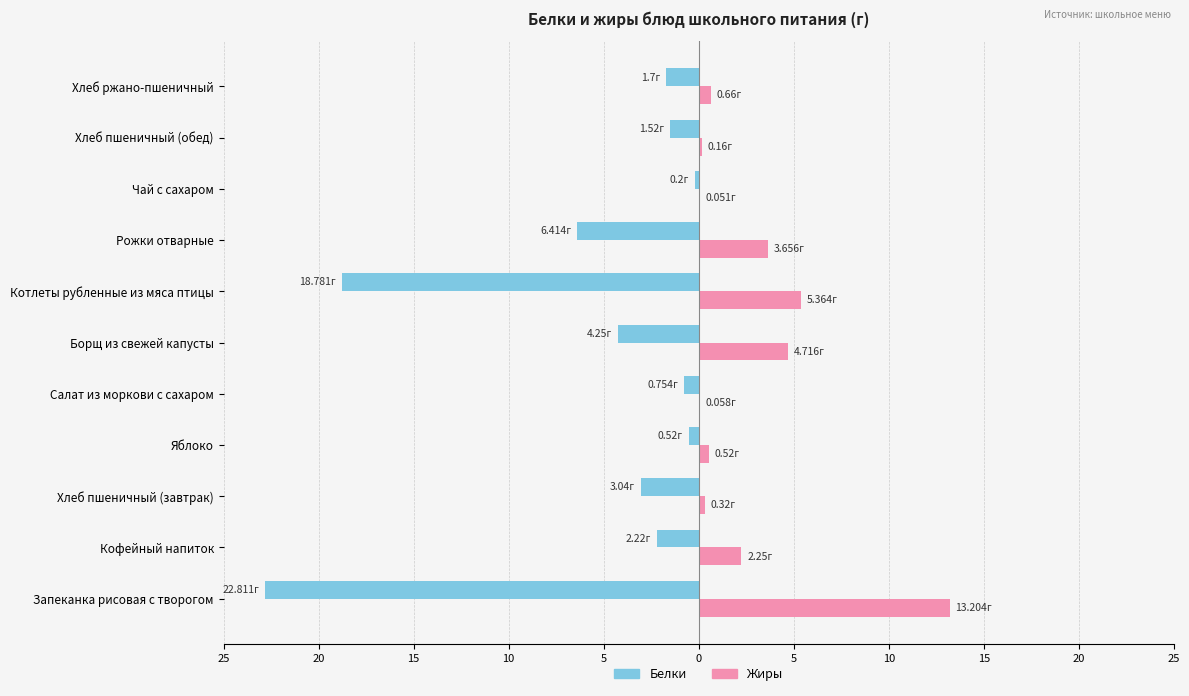

What is the average value of the Жиры series?

2.8